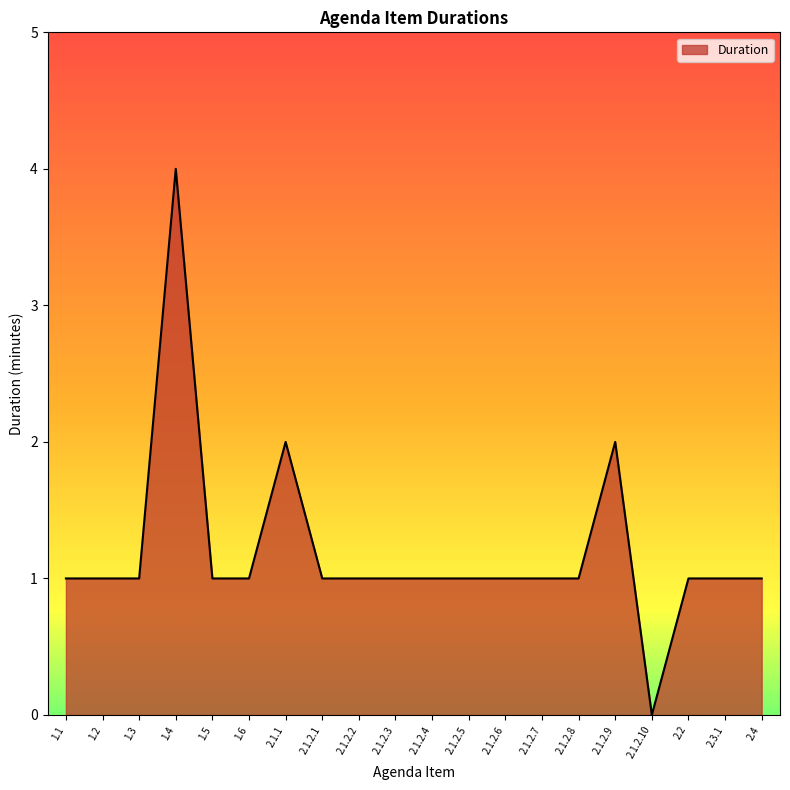

Is it true that the value at 2.4 is 1?

True